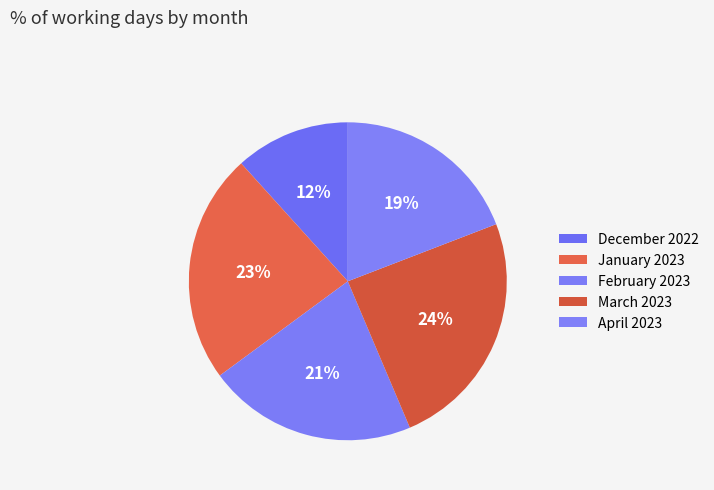

What is the smallest slice in the pie chart?

December 2022